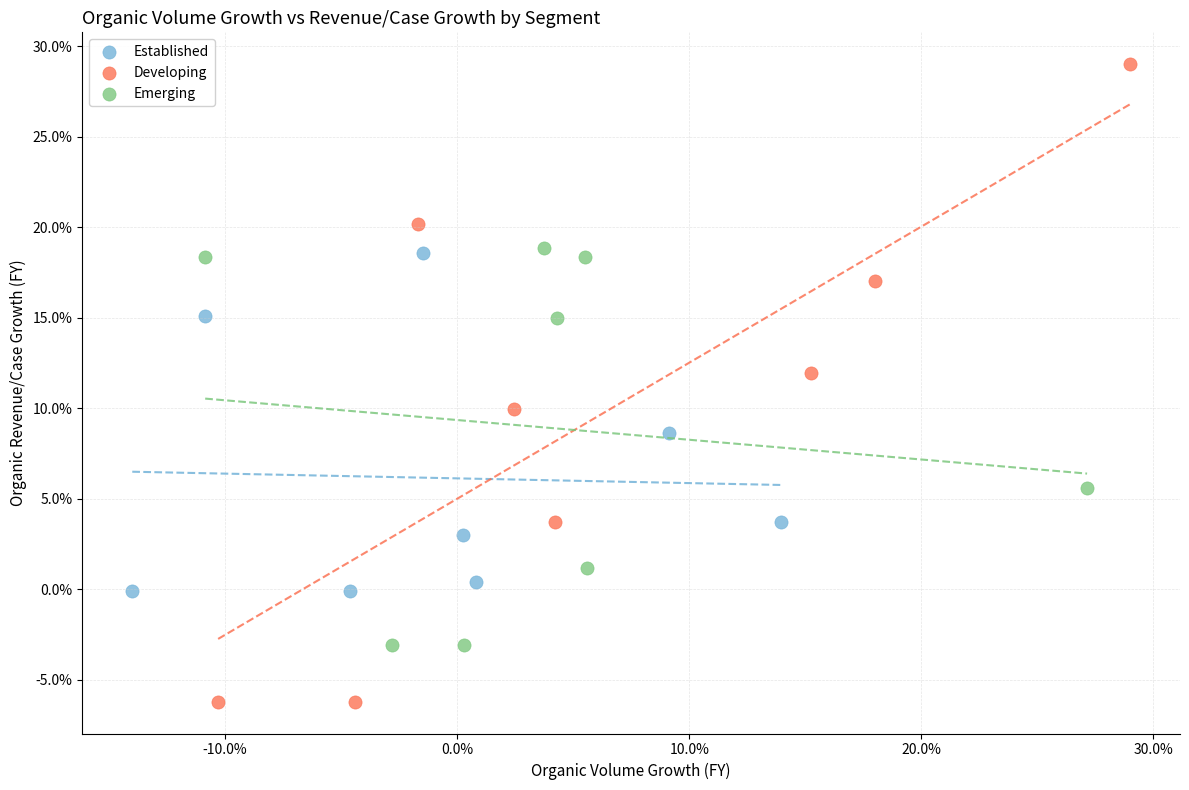

What are all the series names shown in the legend?

Established, Developing, Emerging